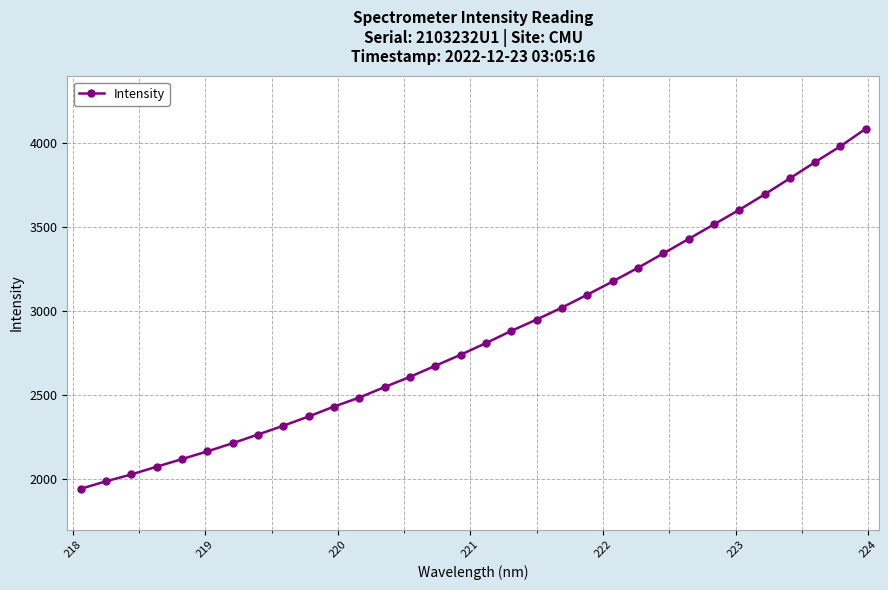

What is the smallest value displayed?

1943.0